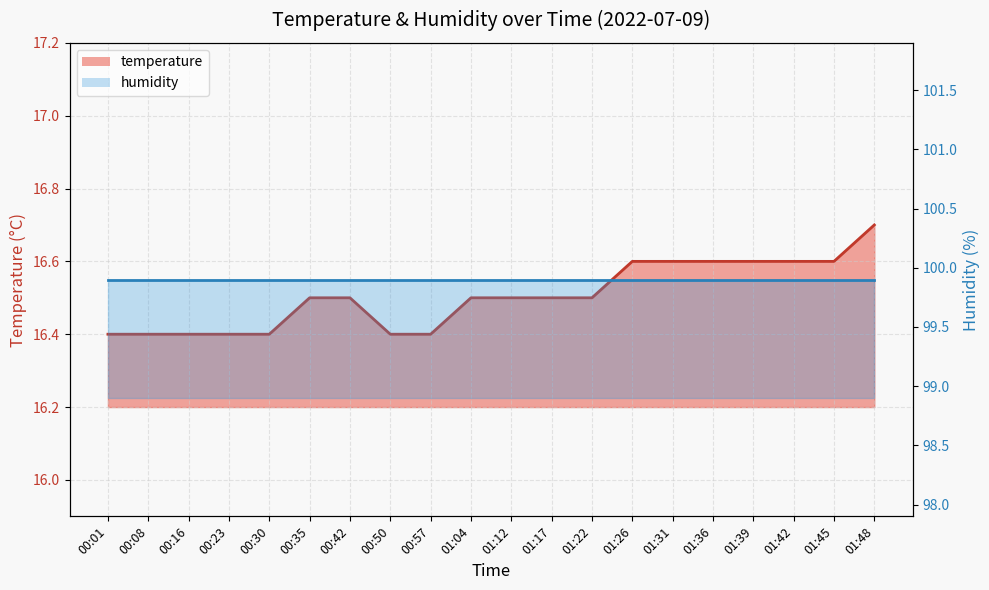

True or false: the data shows 5.8 at 01:31.

False